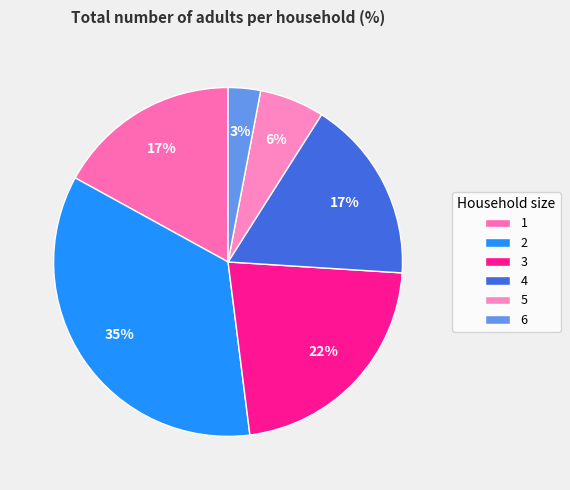

Rank the categories by value from lowest to highest.

6, 5, 1, 4, 3, 2